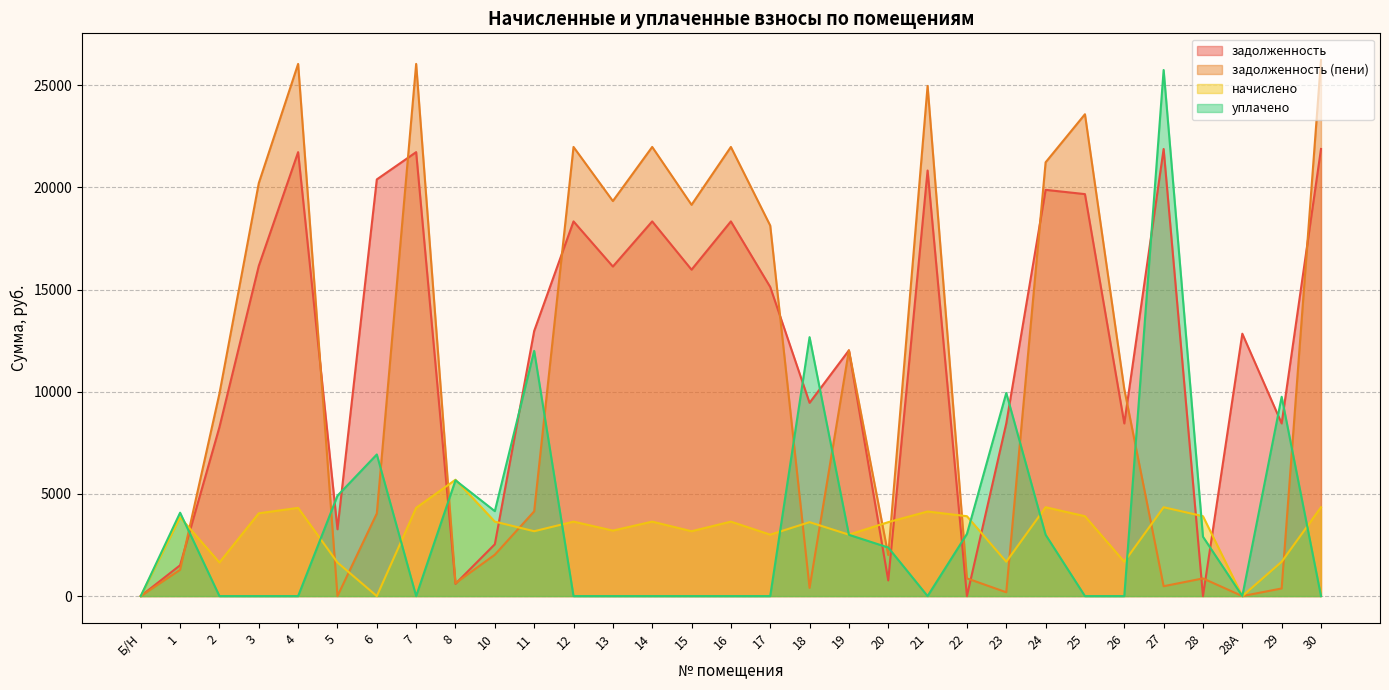

What is the difference between the maximum and minimum values in the задолженность series?

21879.4